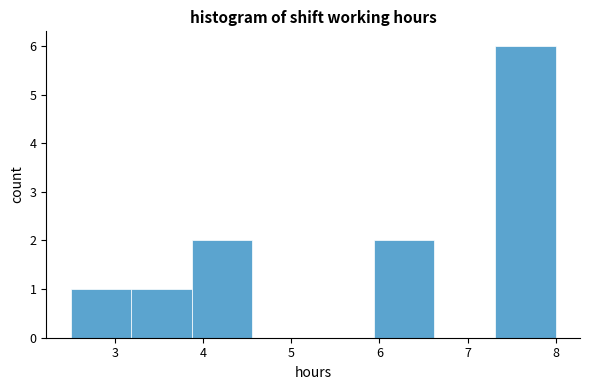

Reading left to right, transcribe this chart: for each bar, give the range it covers on the x-axis and its height. Neither the bar edges nor the heights are printed on the chart, so give them approximately, as read against the axes.

2.5 to 3.2: 1
3.2 to 3.9: 1
3.9 to 4.6: 2
4.6 to 5.3: 0
5.3 to 5.9: 0
5.9 to 6.6: 2
6.6 to 7.3: 0
7.3 to 8.0: 6